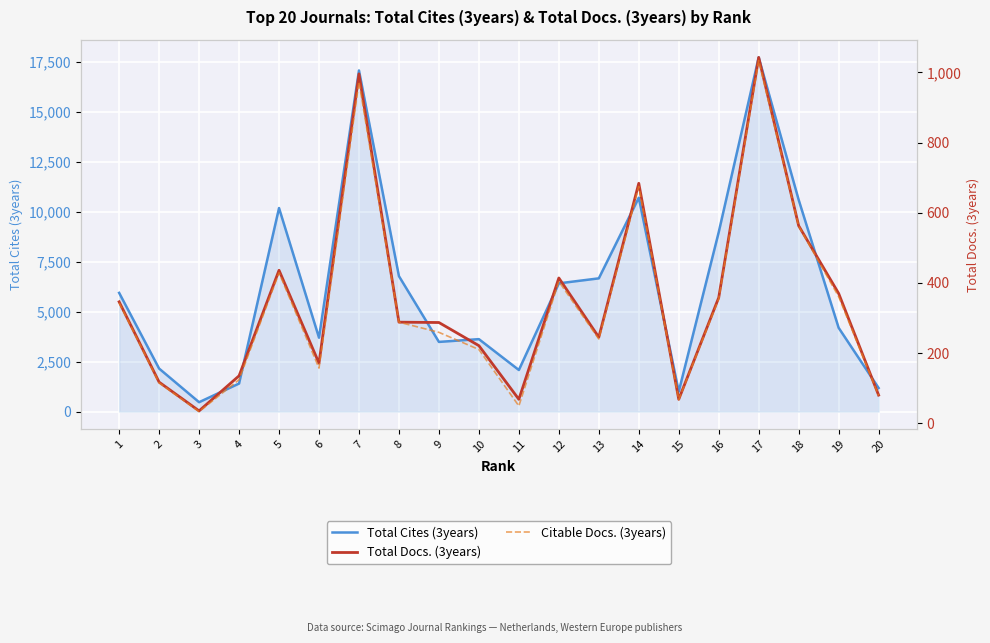

Between 15 and 17, which is larger?

17